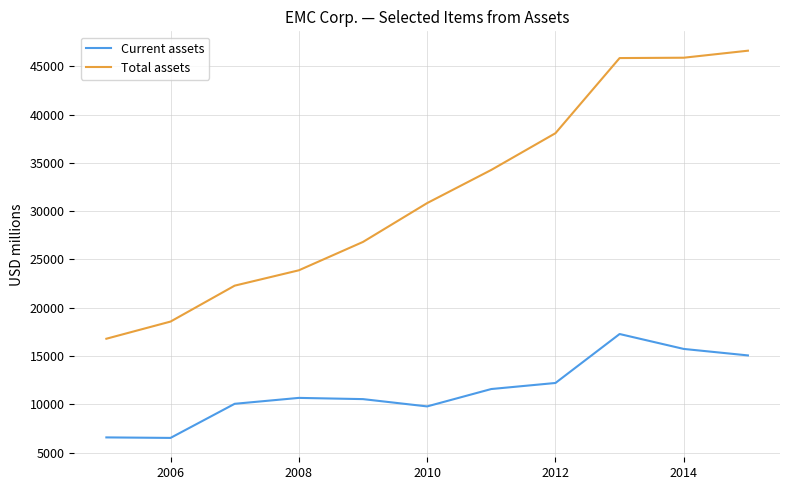

List the series in order of their peak value, lowest first.

Current assets, Total assets